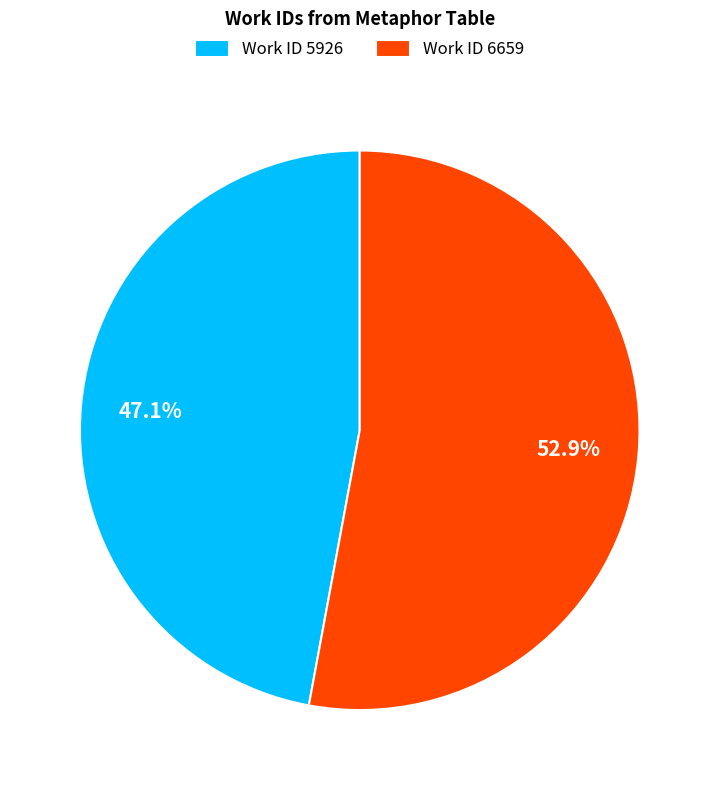

Is Work ID 5926 the majority of the pie?

No